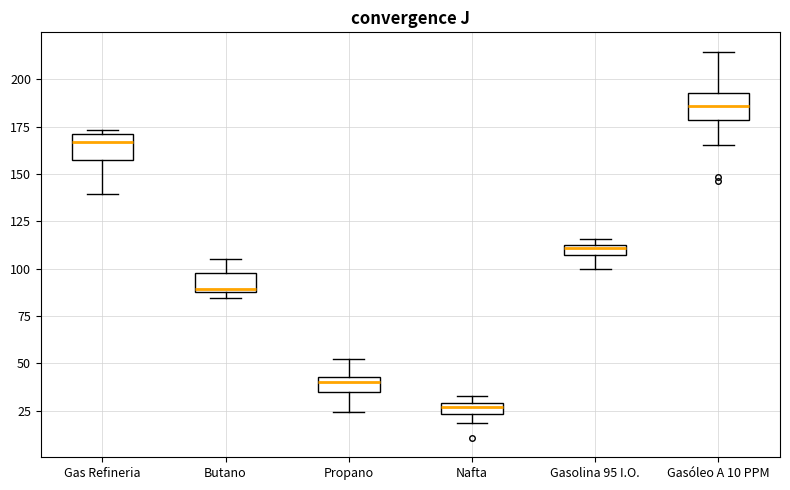

Which box has the highest median line?

Gasóleo A 10 PPM